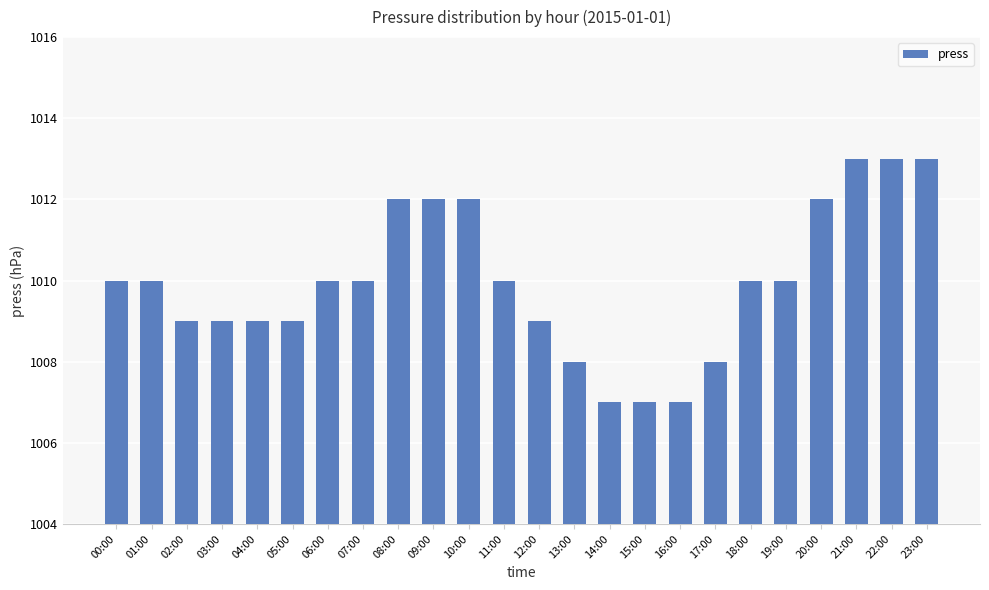

How many data points does each series have?

24